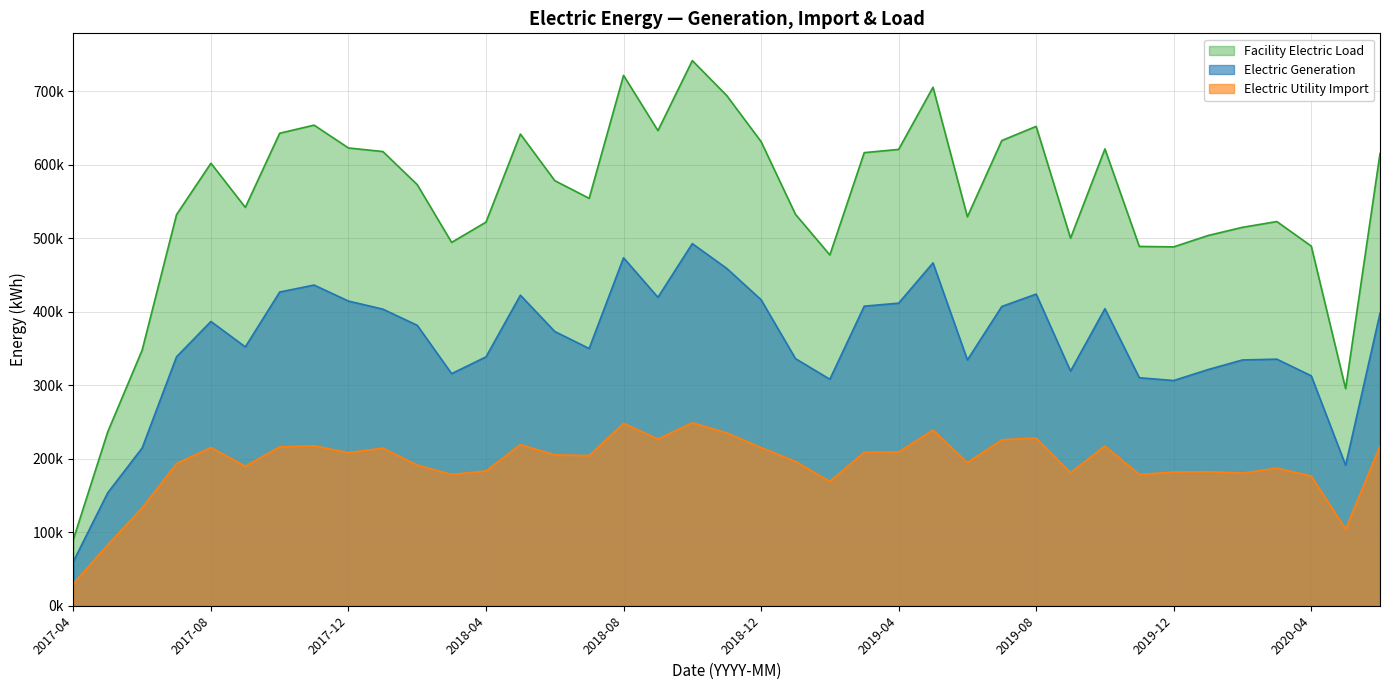

Which series has the largest total across all categories?

Facility Electric Load